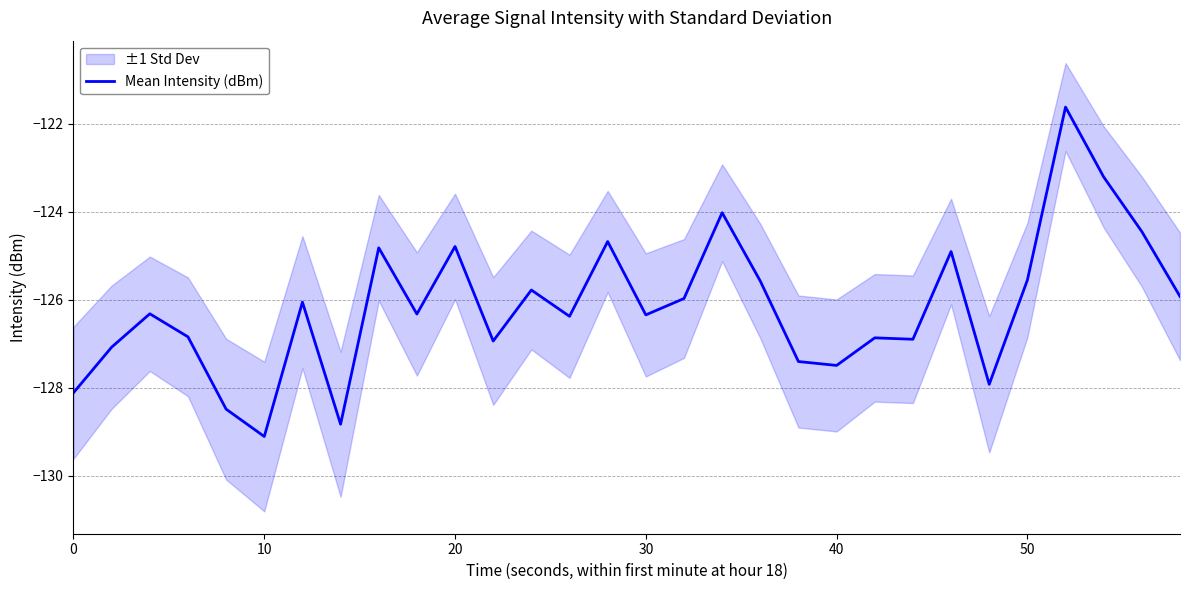

The value of Mean Intensity (dBm) at 10 is -129.1. True or false?

True